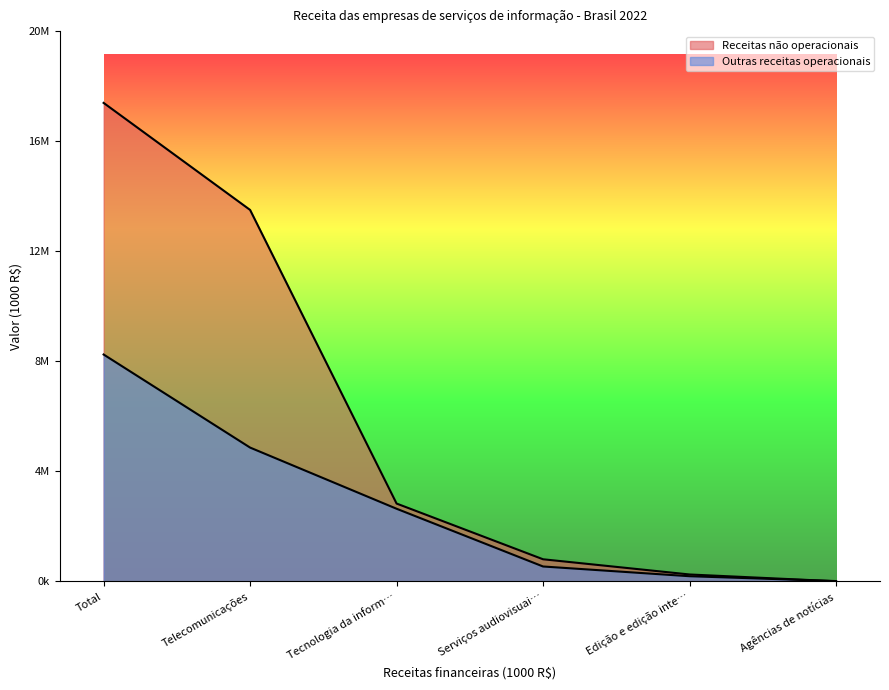

True or false: Receitas não operacionais has more than 1 points higher than both neighbors.

False